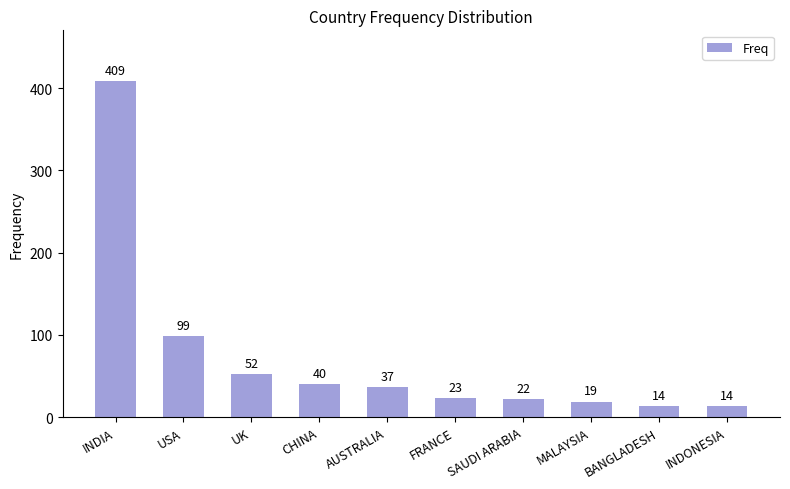

What is the value of the 7th bar from the left?

22